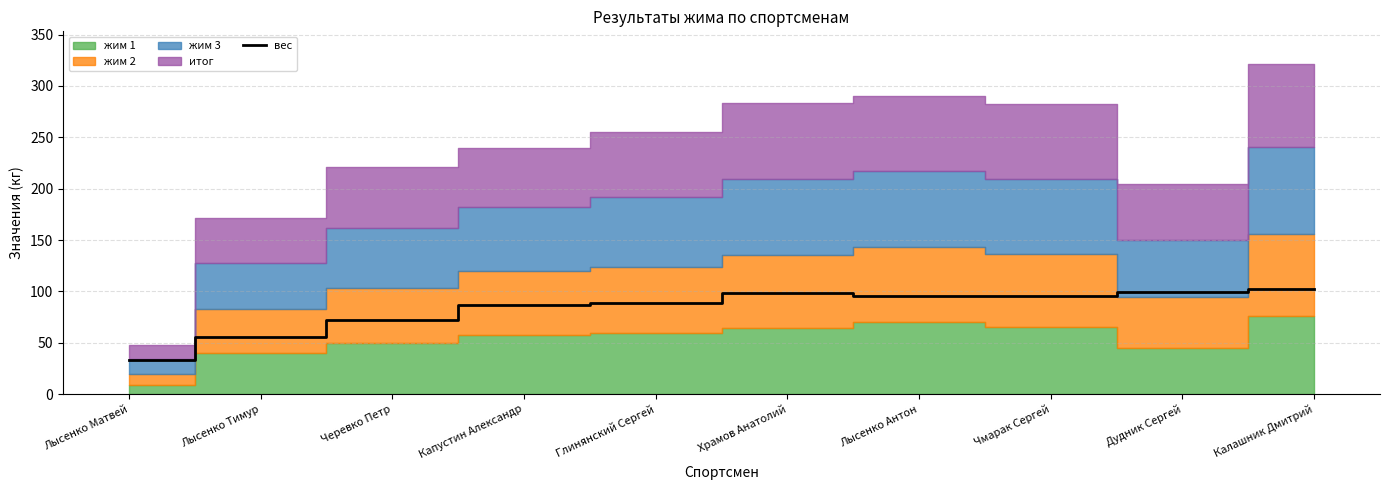

What is the sum of all values?

827.1